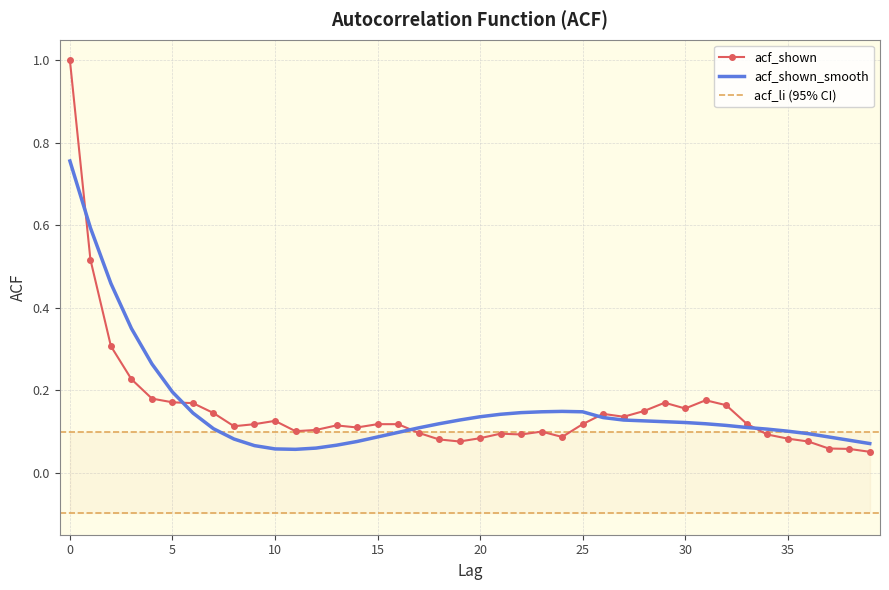

Is the value of acf_shown at 33 greater than the value of acf_shown_smooth at 0?

No